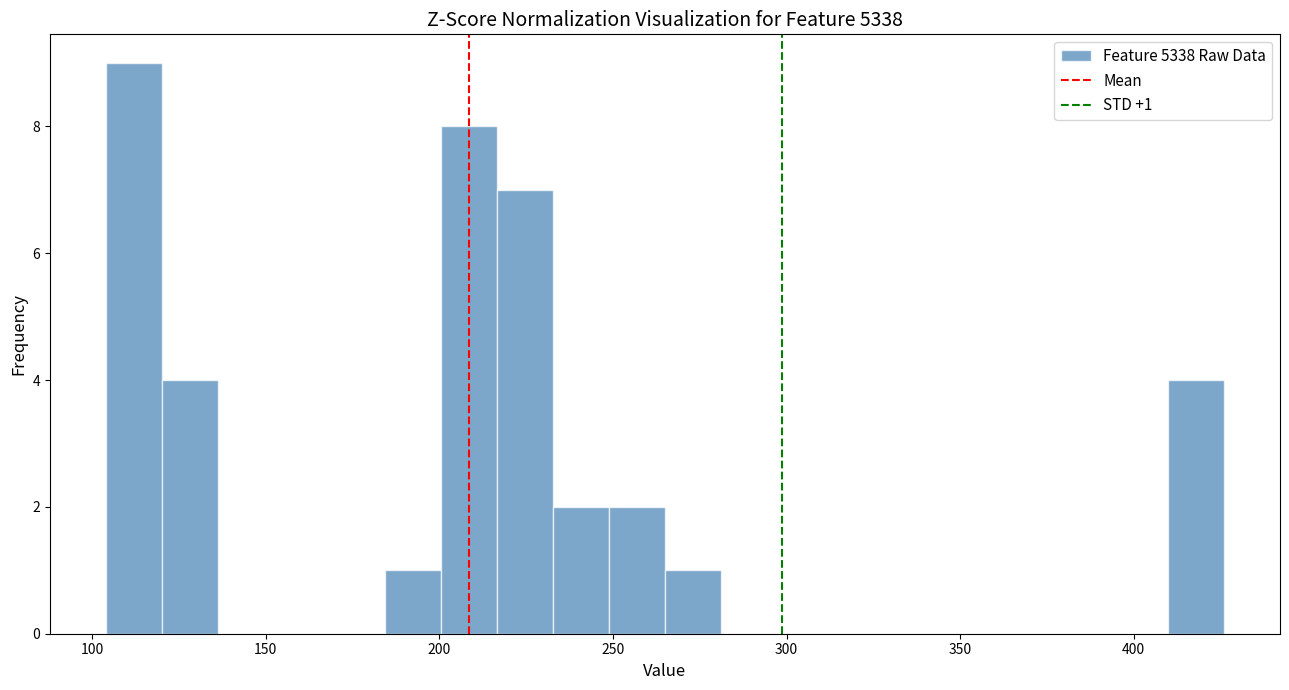

Read against the x-axis, roughly where is the centre of the tallest bar?

110